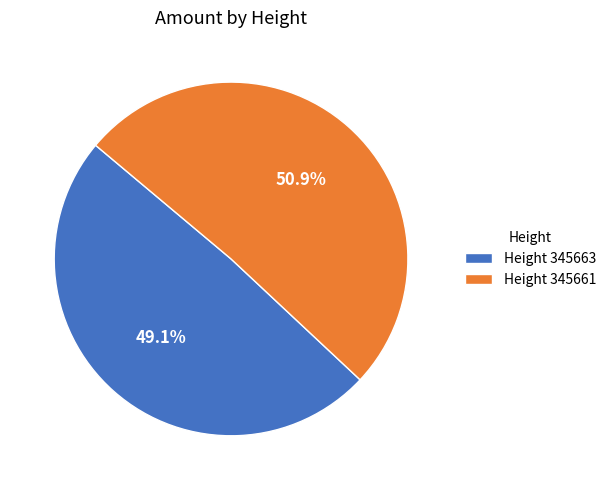

Which slice represents more than half of the pie?

Height 345661